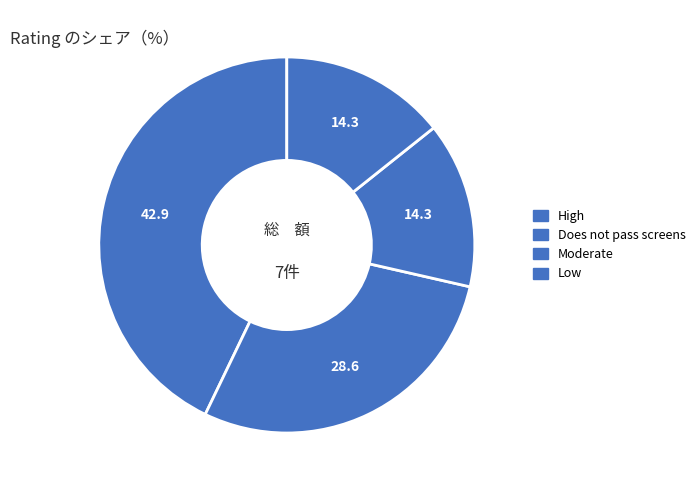

Is it true that High is 43% of the pie?

True